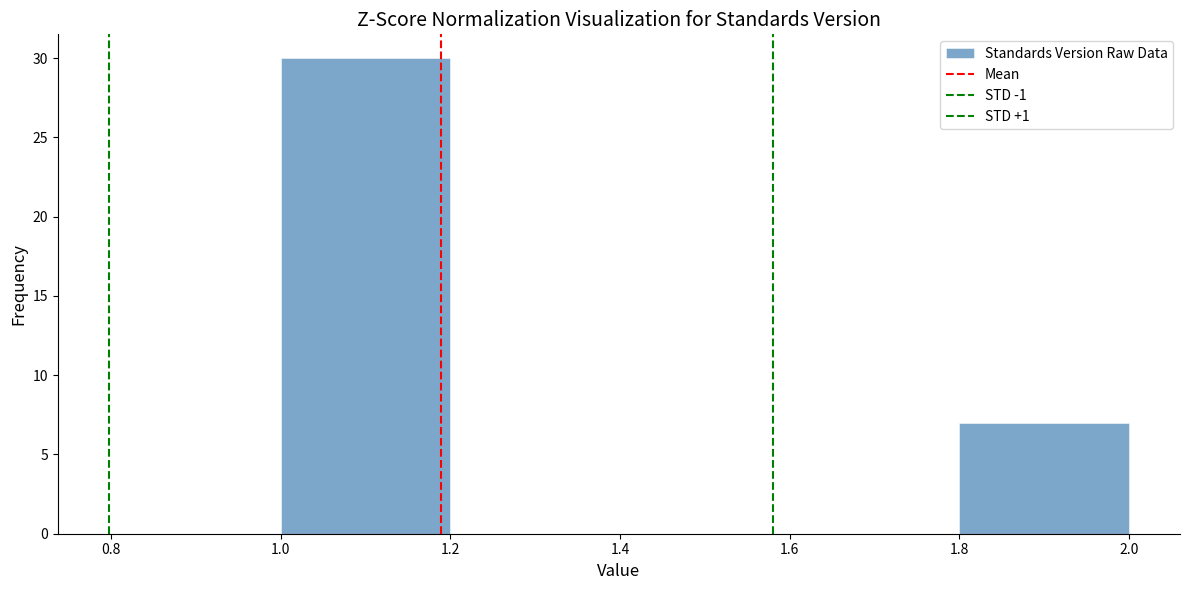

How tall is the bar that spans 1.8 to 2.0 on the x-axis? The values are not printed on the chart, so give them approximately, as read against the axis.

7